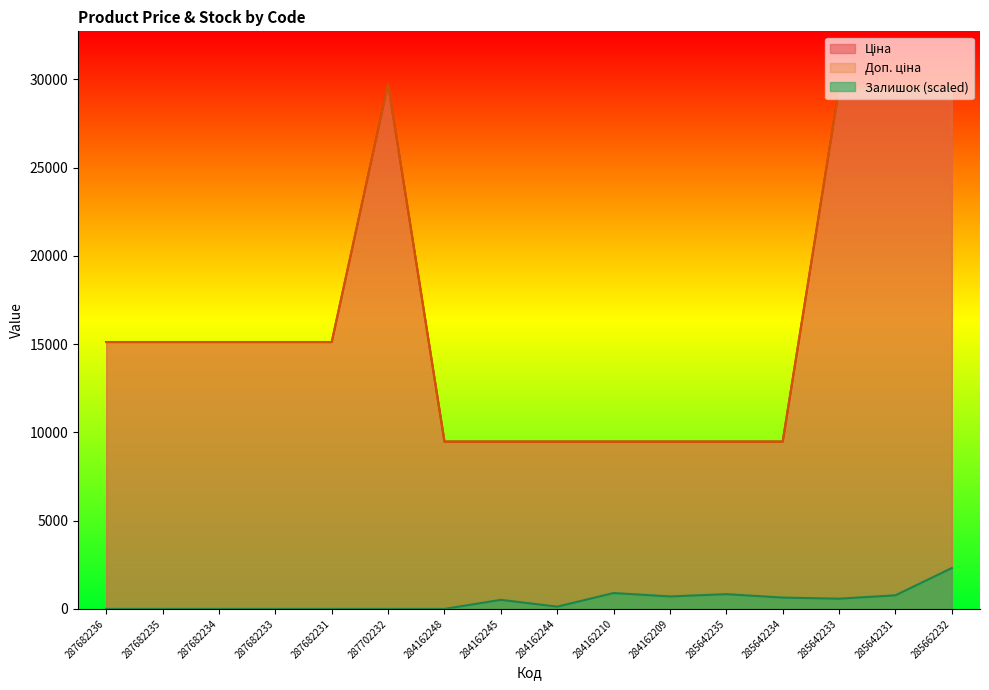

Rank the categories by Доп. ціна value from highest to lowest.

287702232, 285642233, 285642231, 285662232, 287682236, 287682235, 287682234, 287682233, 287682231, 284162248, 284162245, 284162244, 284162210, 284162209, 285642235, 285642234